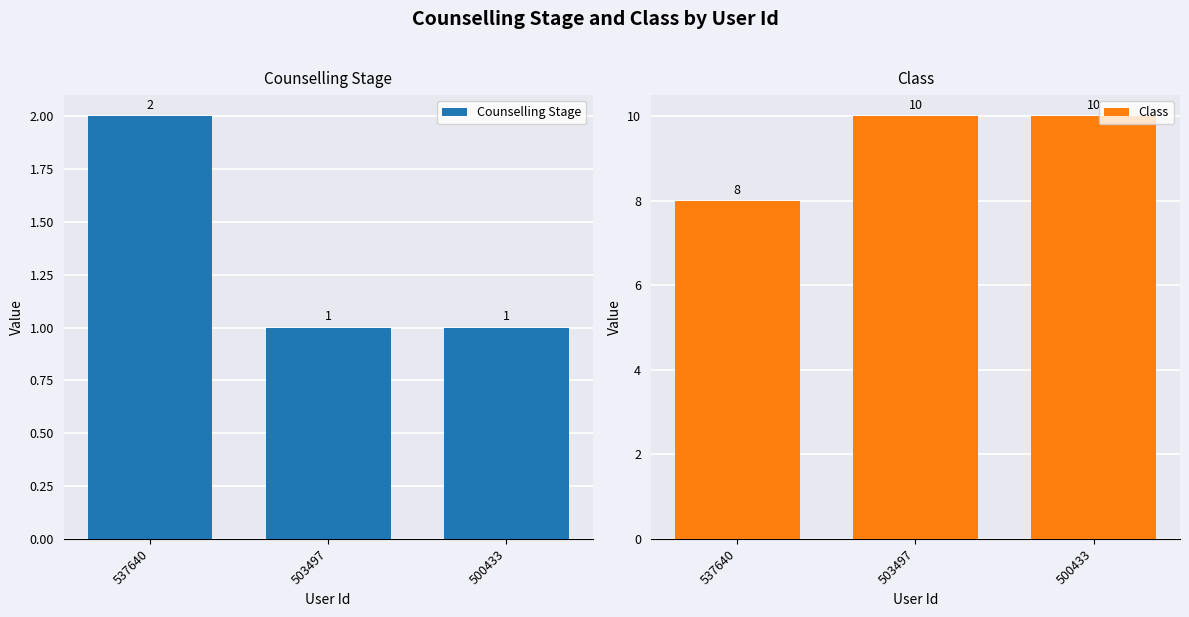

Are the bars grouped side by side (vs. stacked)?

Yes